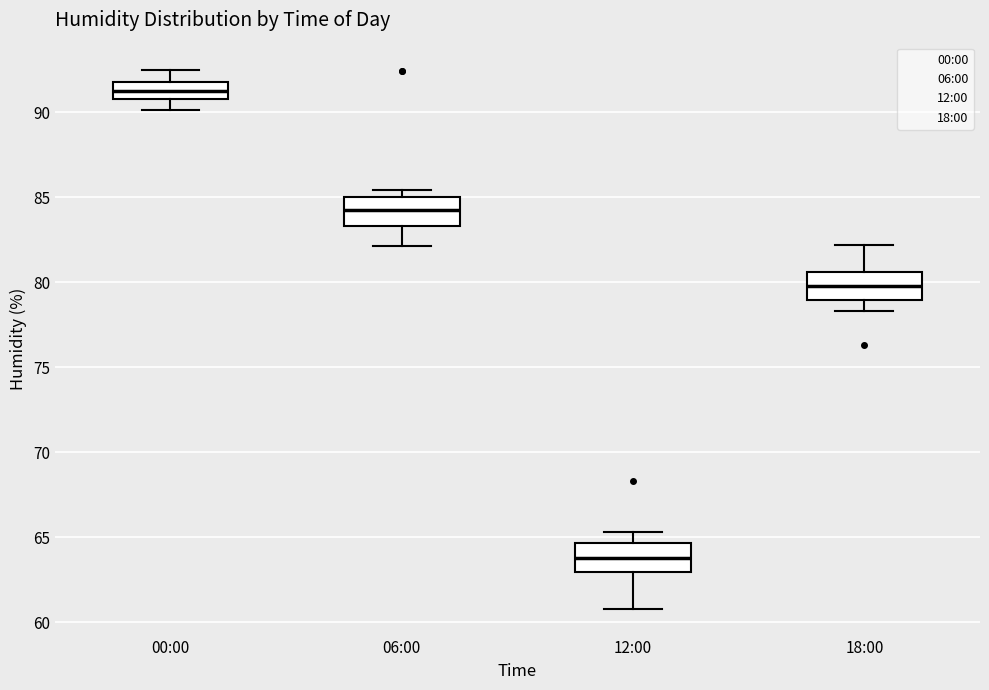

Which box has the lowest median line?

12:00